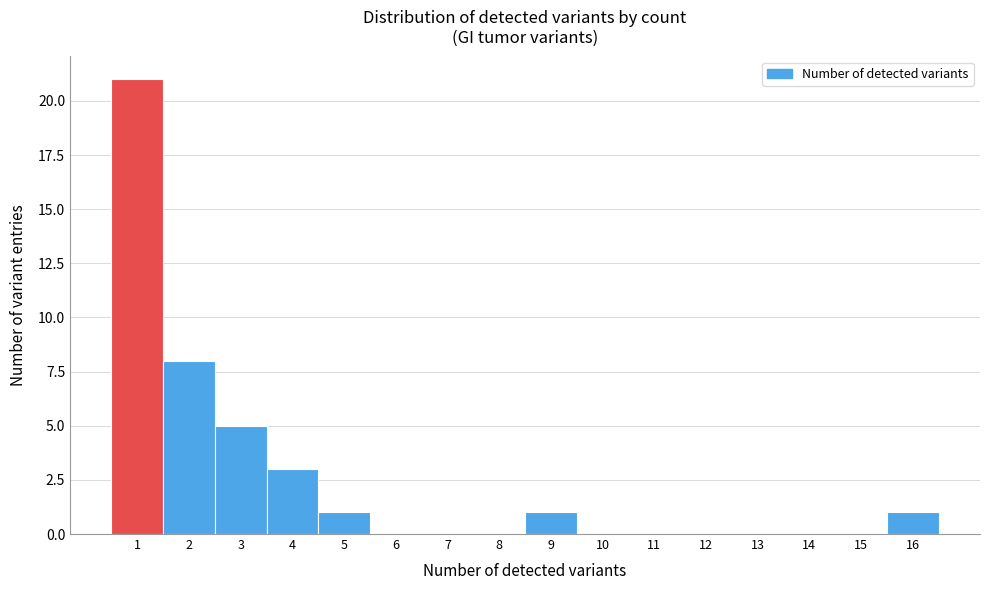

Reading left to right, transcribe this chart: for each bar, give the range it covers on the x-axis and its height. The values are not printed on the chart, so give them approximately, as read against the axis.

0.5 to 1.5: 21
1.5 to 2.5: 8
2.5 to 3.5: 5
3.5 to 4.5: 3
4.5 to 5.5: 1
5.5 to 6.5: 0
6.5 to 7.5: 0
7.5 to 8.5: 0
8.5 to 9.5: 1
9.5 to 10.5: 0
10.5 to 11.5: 0
11.5 to 12.5: 0
12.5 to 13.5: 0
13.5 to 14.5: 0
14.5 to 15.5: 0
15.5 to 16.5: 1